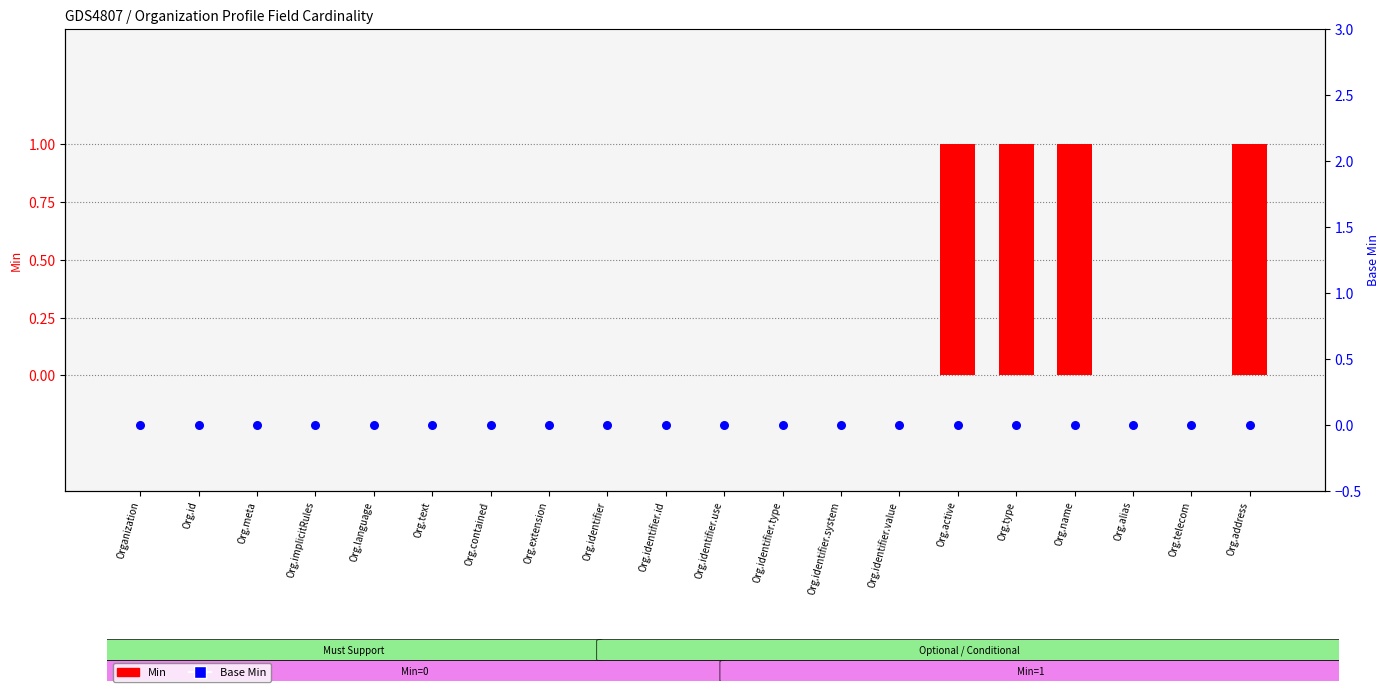

Is the value of Base Min at Org.identifier.system greater than the value of Min at Org.identifier.system?

No